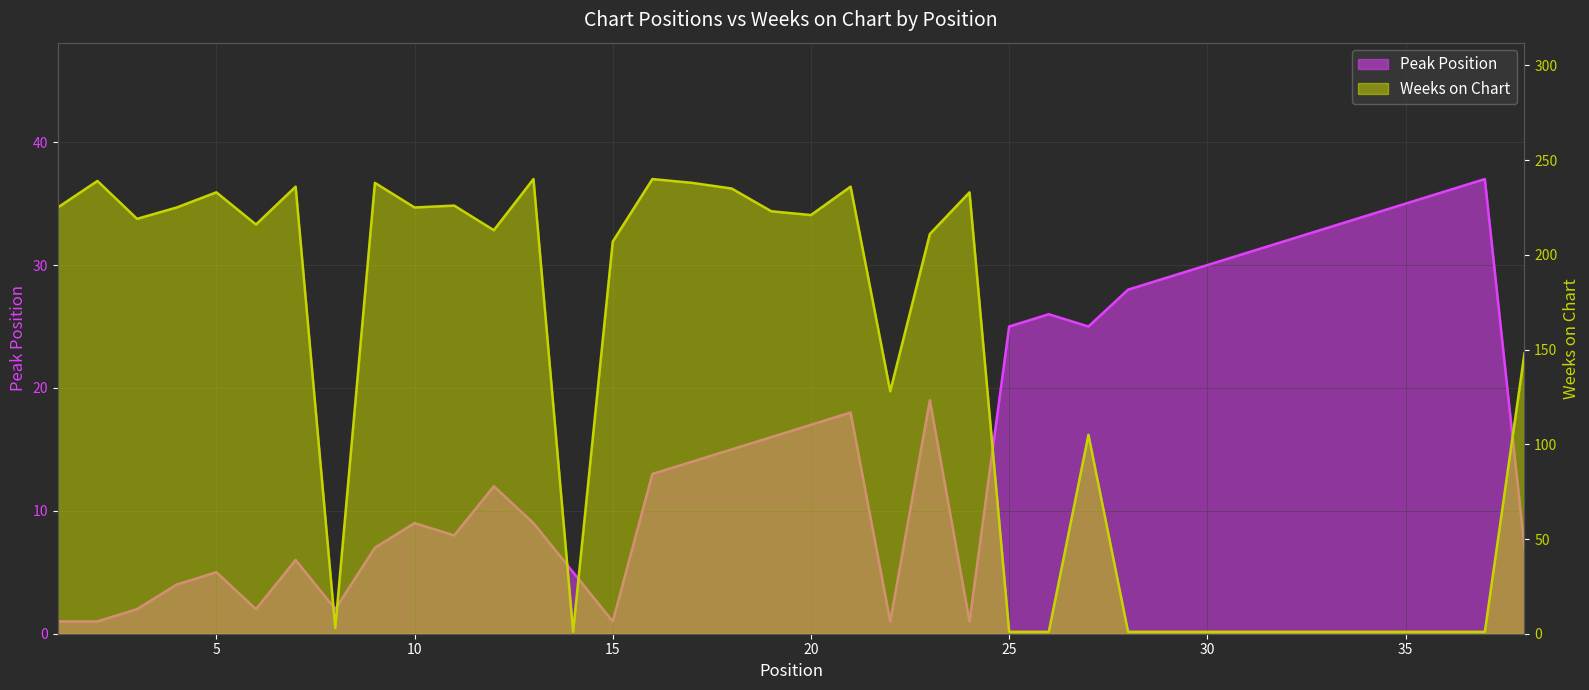

Is it true that Peak Position equals 7 at 30?

False